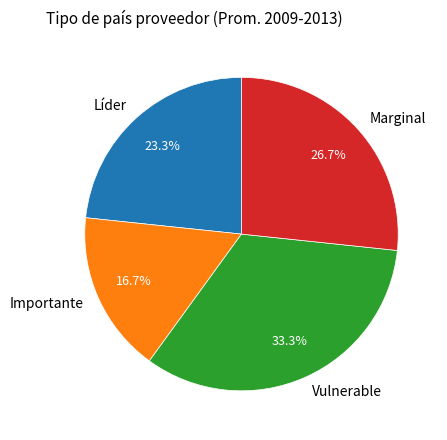

Does any single category account for the majority?

No